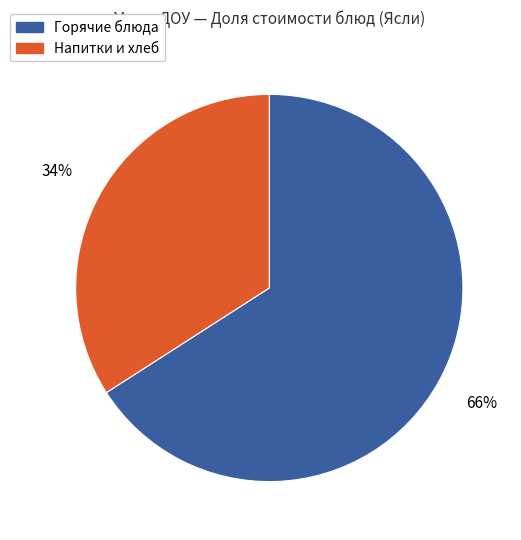

To the nearest percent, what is the average slice percentage?

50%